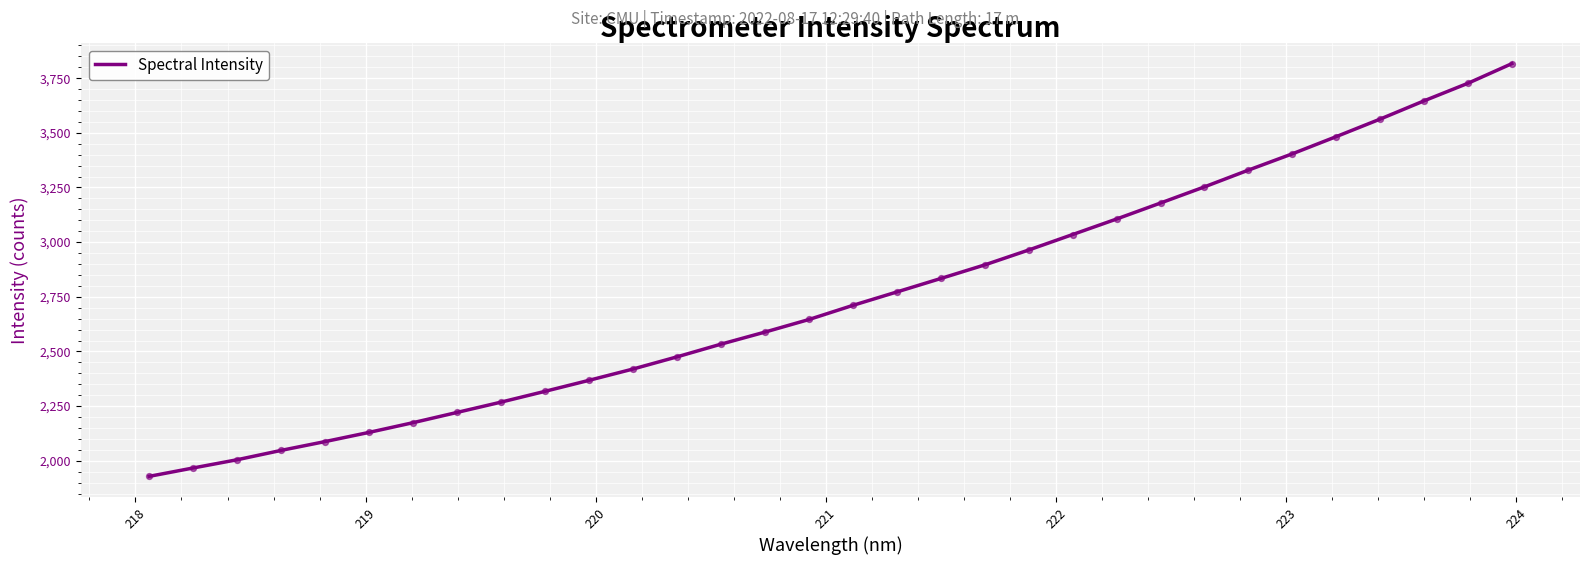

What is the minimum value shown in the chart?

1928.7